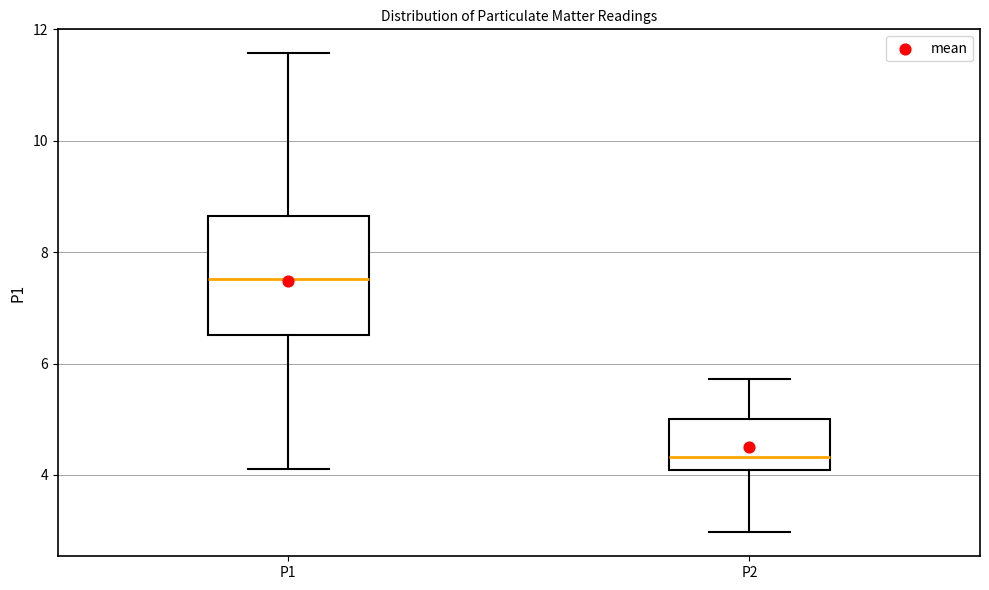

Which box's median line is the highest?

P1